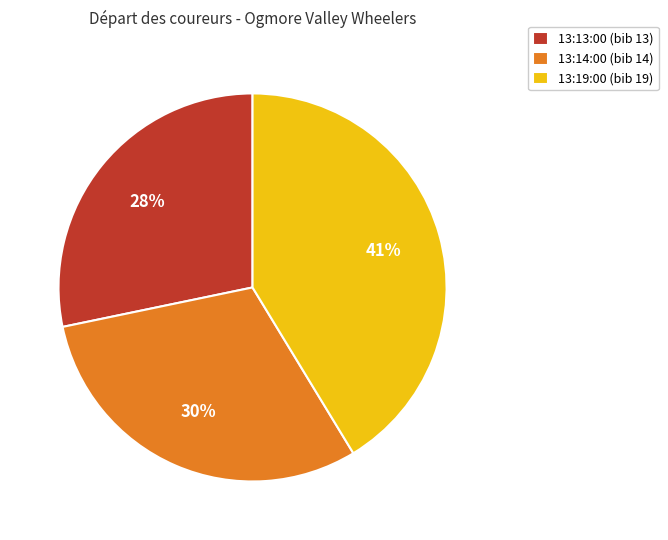

Which category has the smallest portion of the pie?

13:13:00